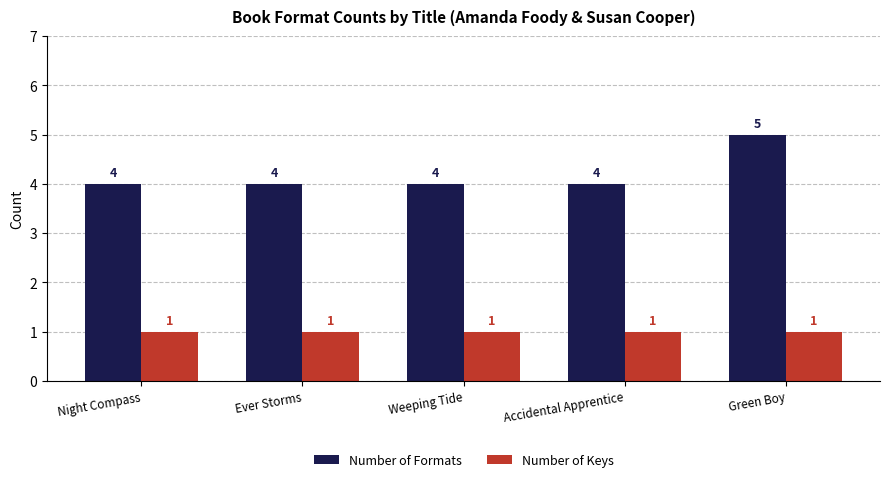

The value of Number of Formats at Green Boy is 5. True or false?

True